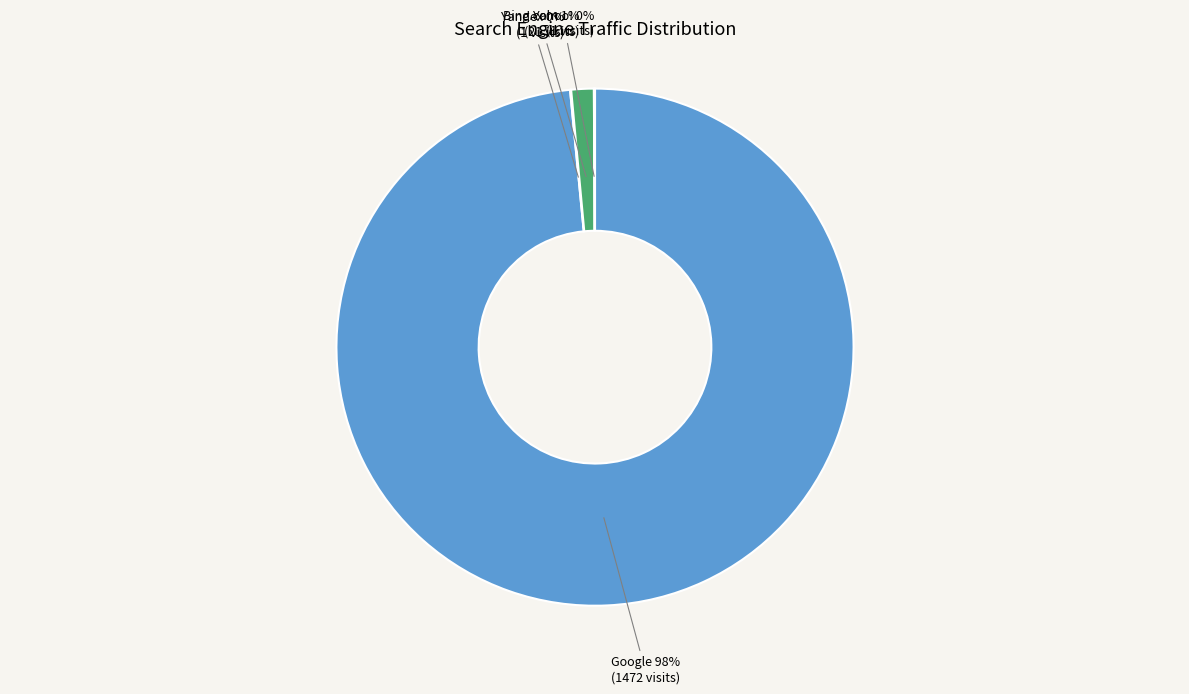

Is there a majority slice in this chart?

Yes